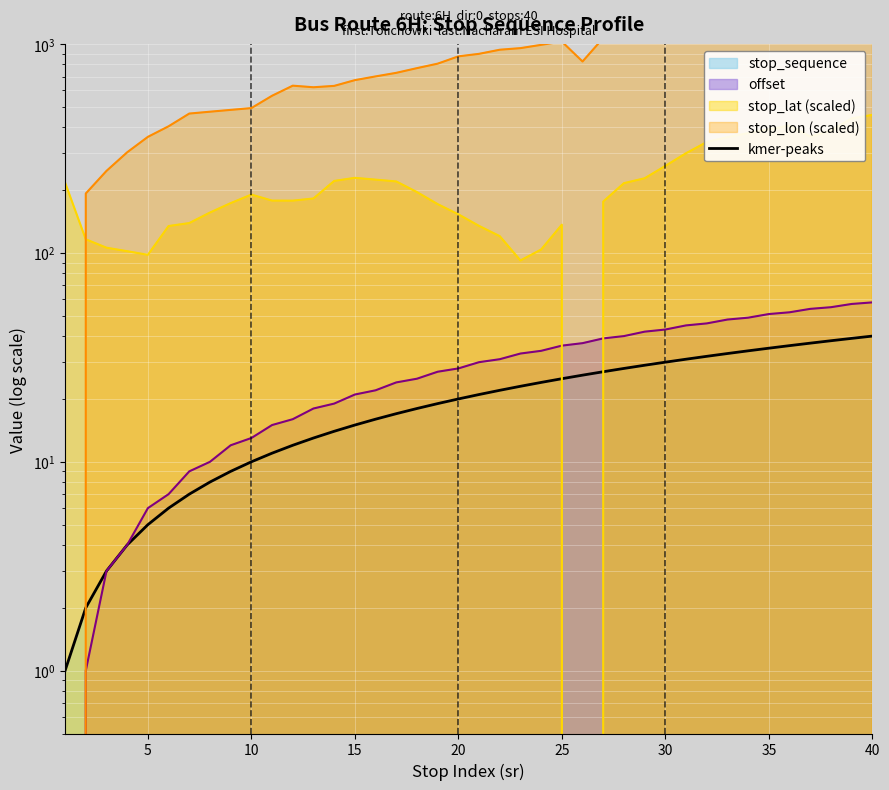

What is the difference between the offset values at 11 and 4?

11